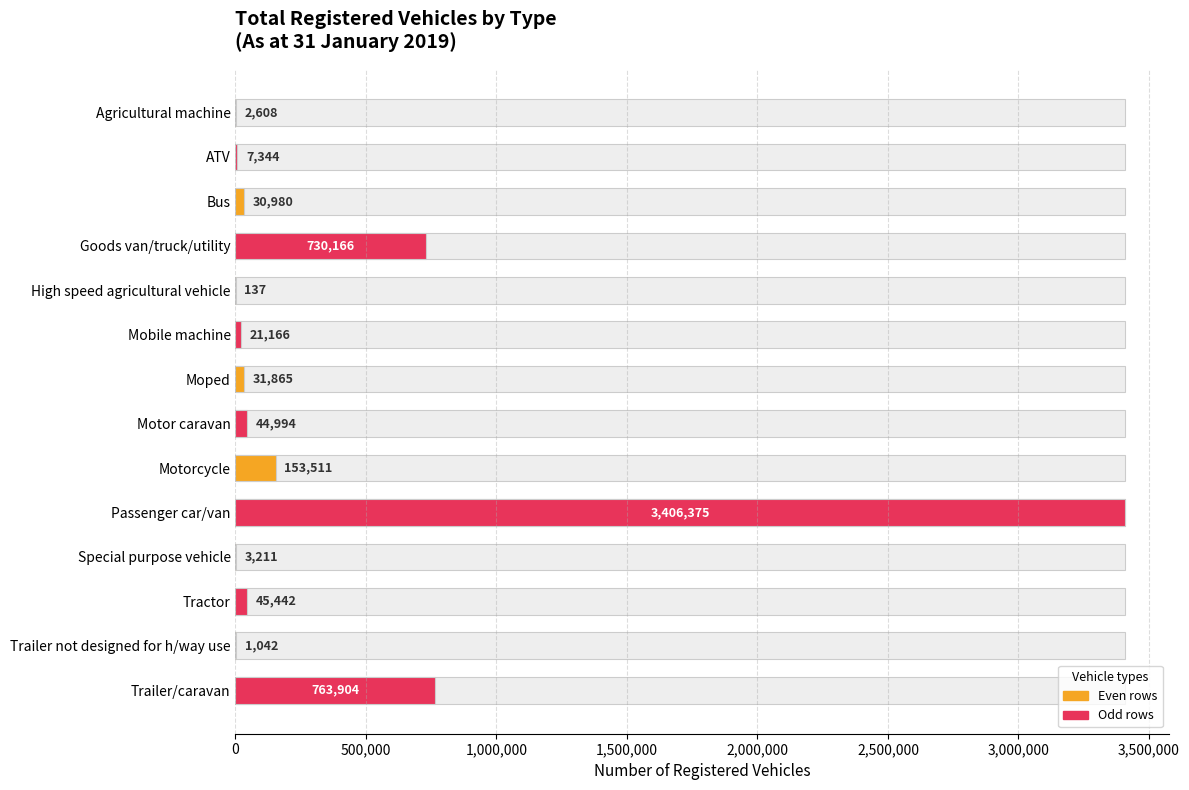

How many bars are there in total?

14